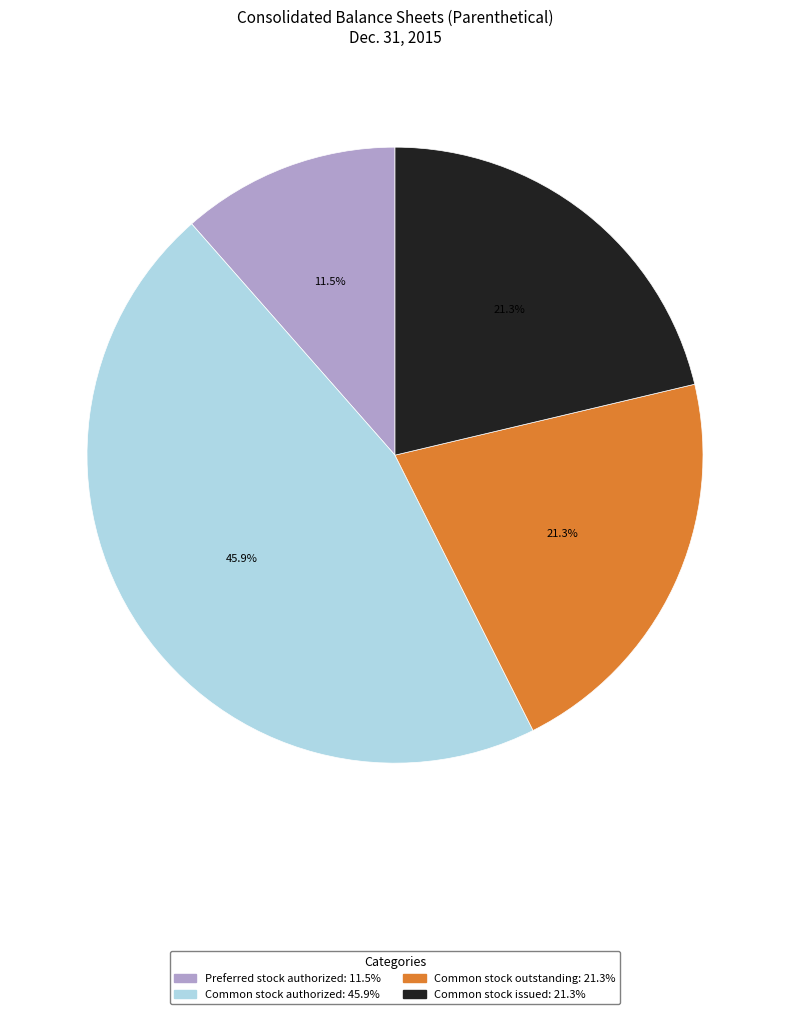

Count the number of slices in the pie.

4